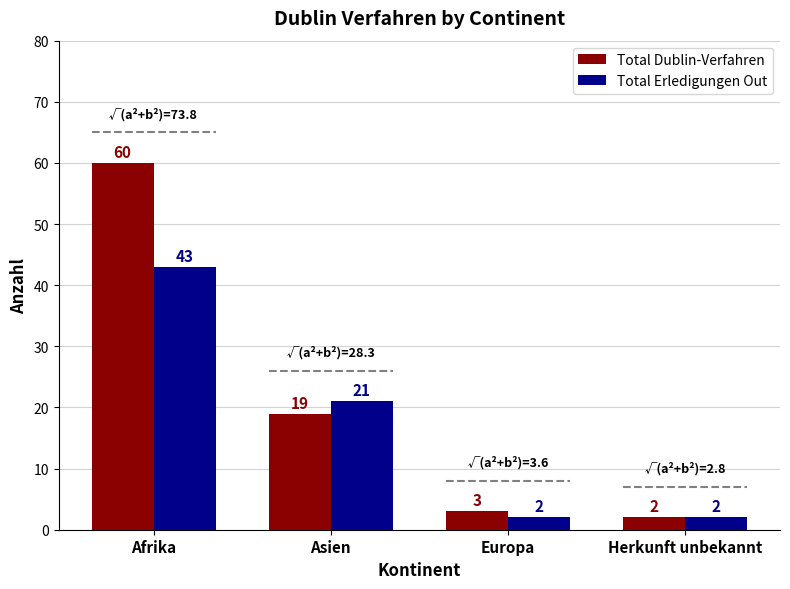

What is the difference between the Total Dublin-Verfahren values at Asien and Europa?

16